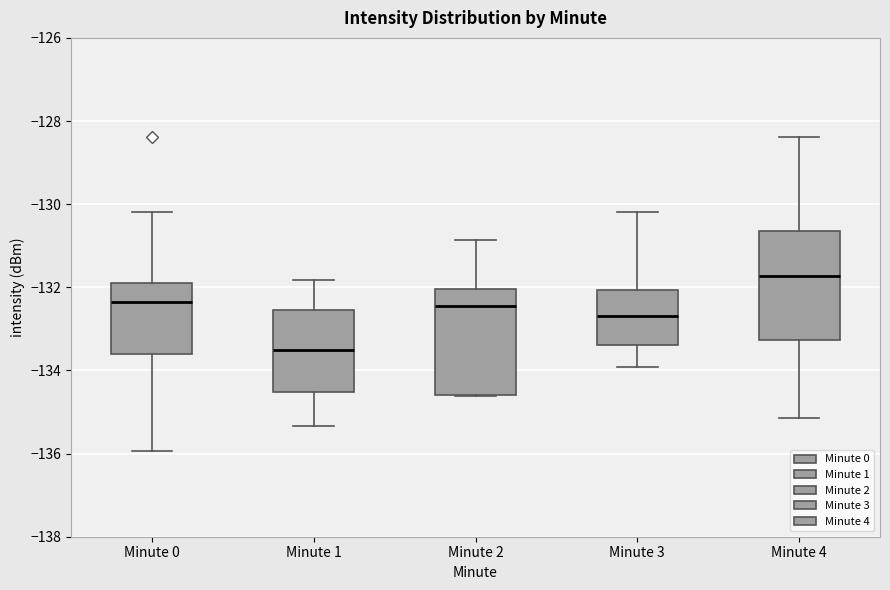

Which box has the lowest median line?

Minute 1